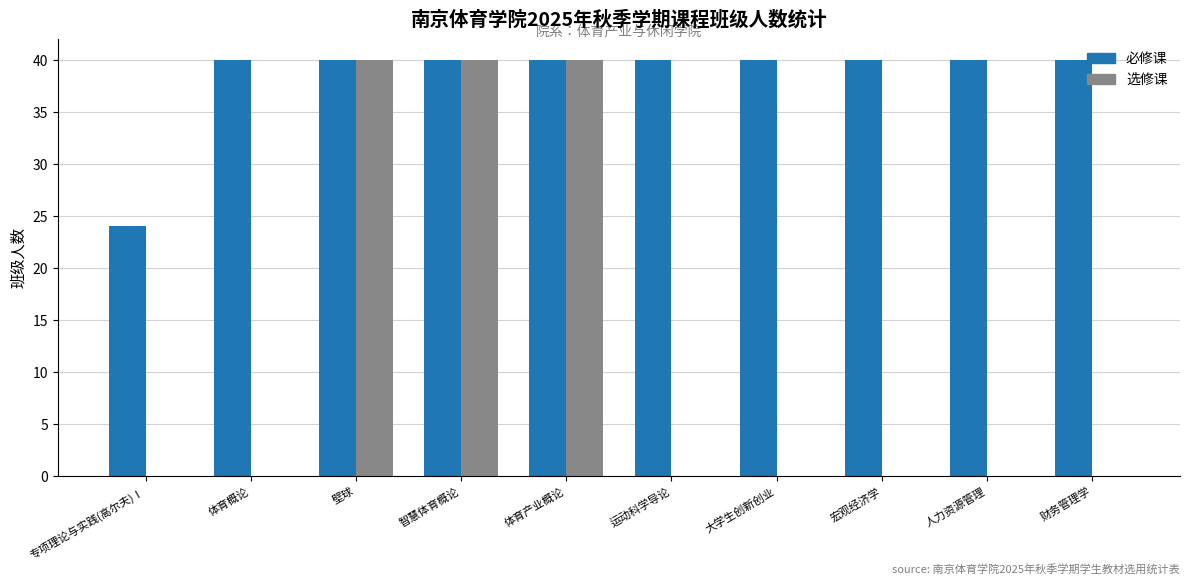

How many 选修课 values are between 0 and 40?

10